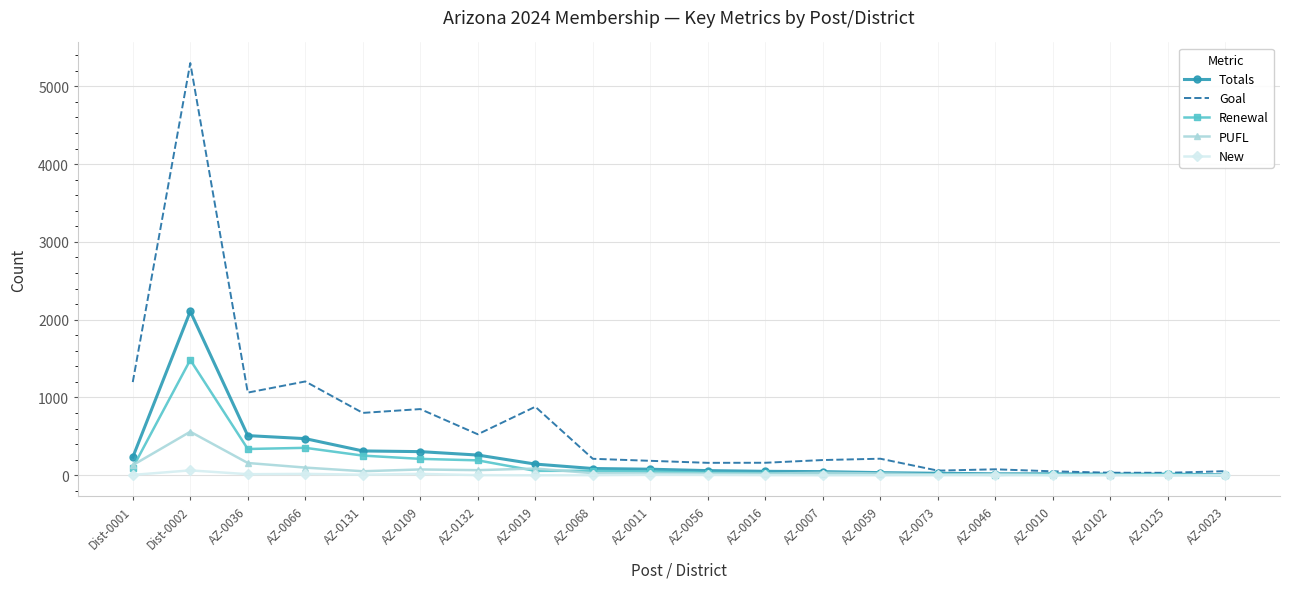

Which series has the largest range (max minus min)?

Goal